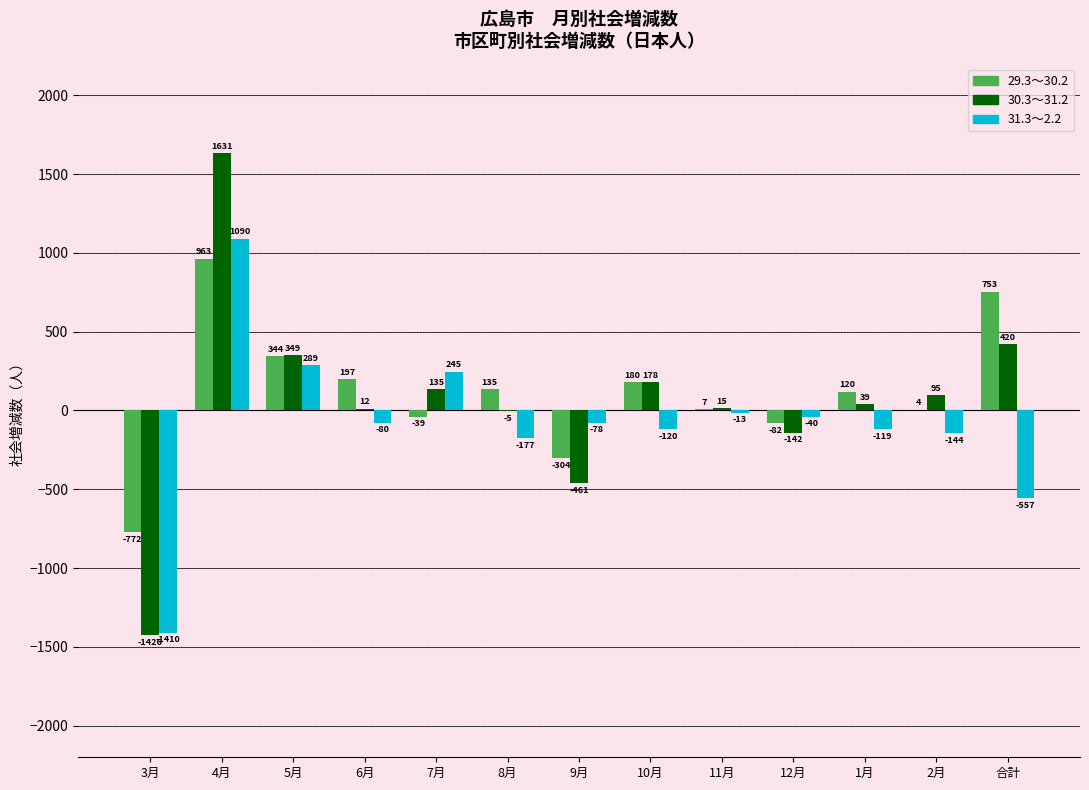

What is the spread (max minus min) of values at 8月?

312